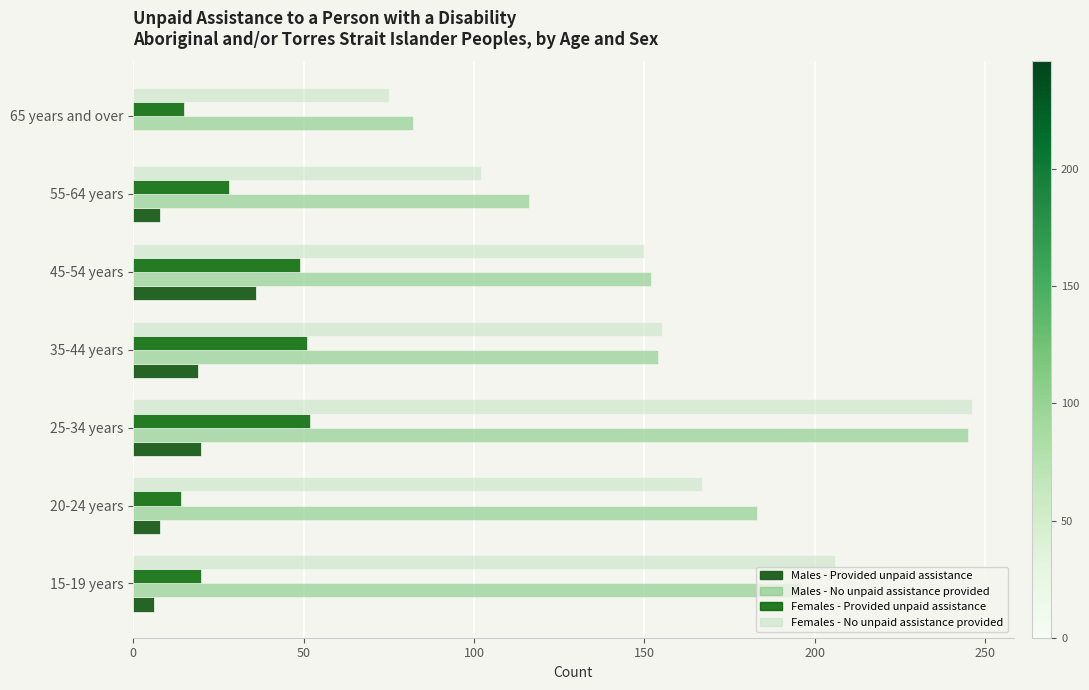

How many data points does each series have?

7